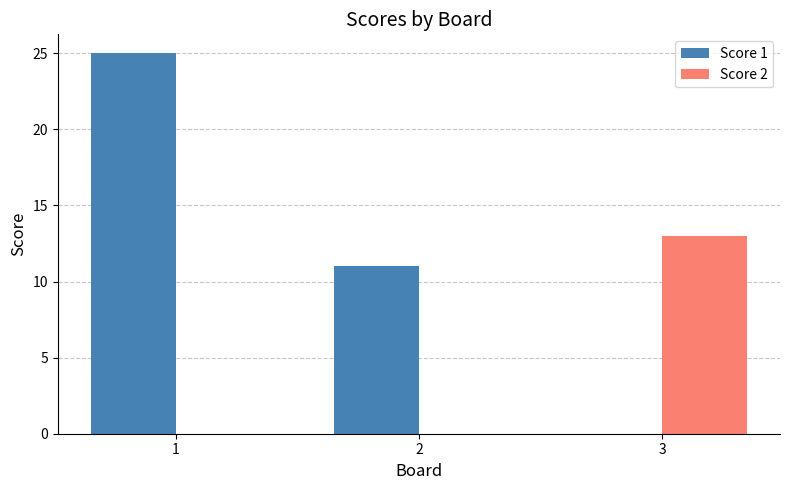

What are all the series names shown in the legend?

Score 1, Score 2